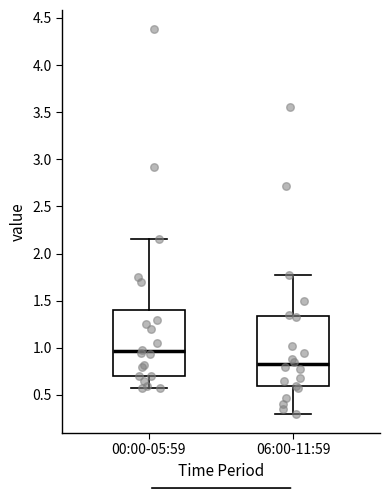

Reading left to right, read every box against the y-axis: the position of its median line, the range the box covers, and the ends of its whiskers. The values are not printed on the chart, so give them approximately, as read against the axis.

00:00-05:59: median 0.95, box 0.70 to 1.40, whiskers 0.55 to 2.15
06:00-11:59: median 0.85, box 0.60 to 1.35, whiskers 0.30 to 1.75